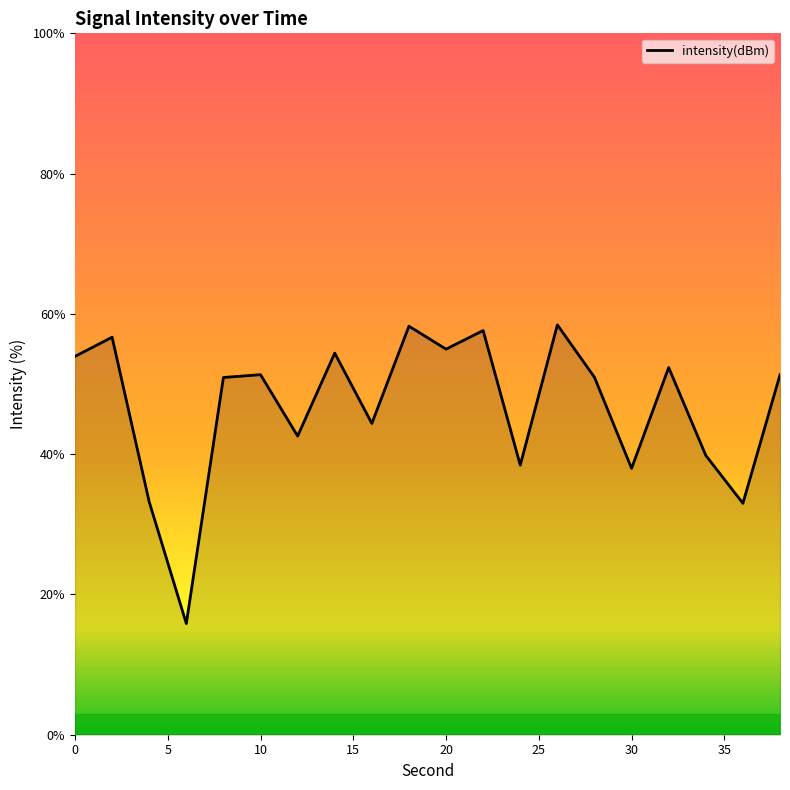

What is the maximum value shown in the chart?

58.4